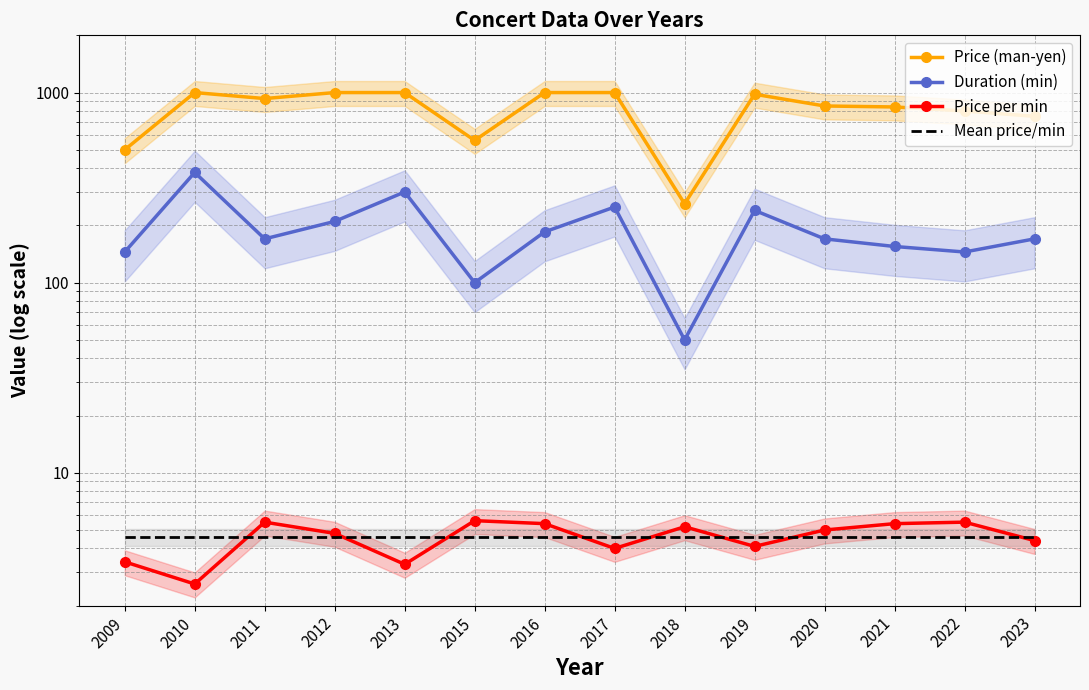

True or false: Duration (min) and Price (man-yen) intersect in this chart.

False